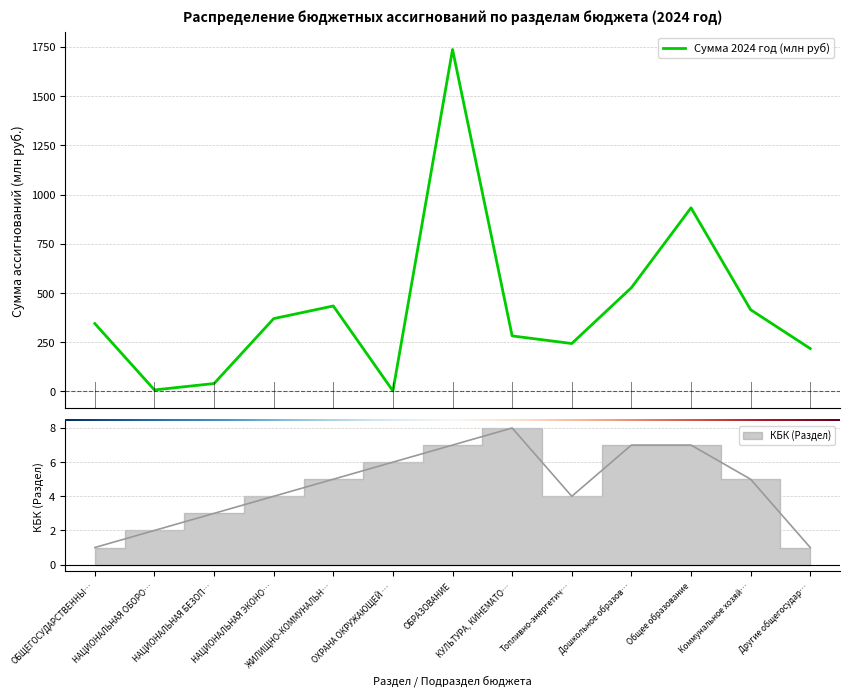

True or false: Раздел (КБК) has a value of 5.0 at Коммунальное хозяй….

True